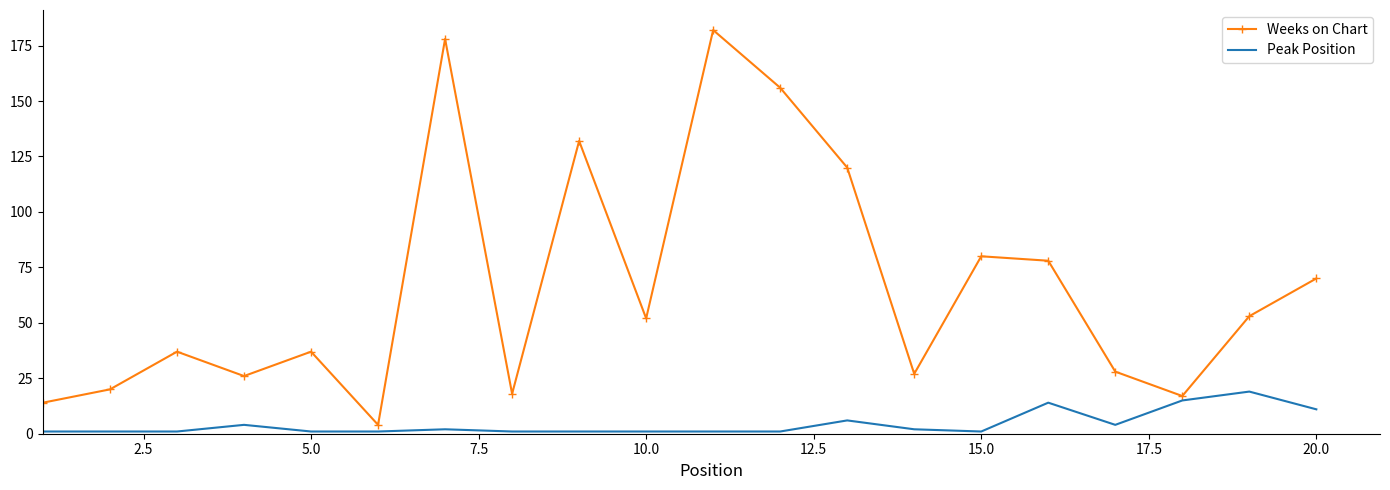

Which series has the largest range (max minus min)?

Weeks on Chart